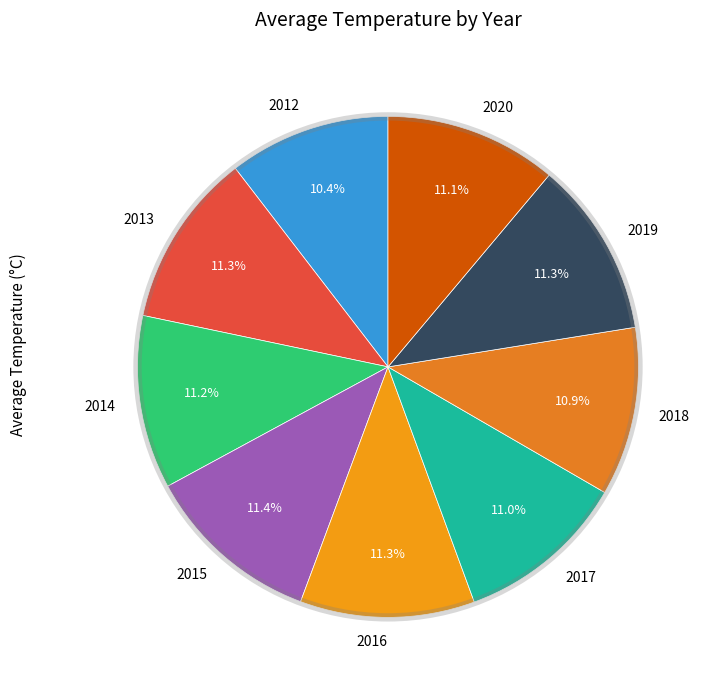

How many segments does this pie chart have?

9